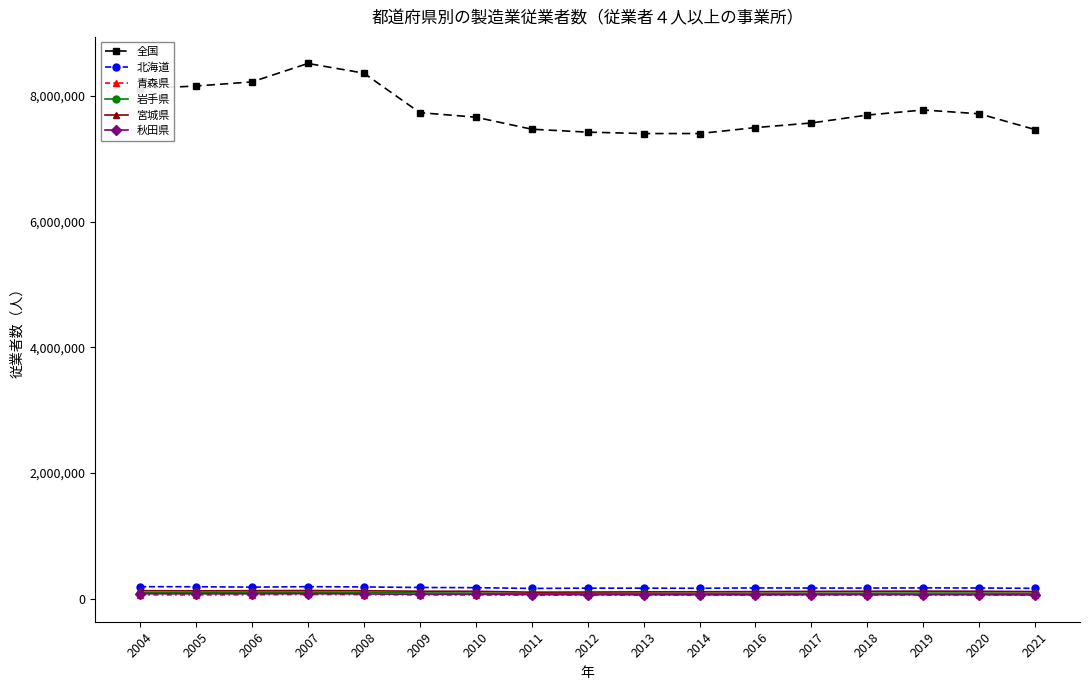

What is the greatest value displayed?

8518545